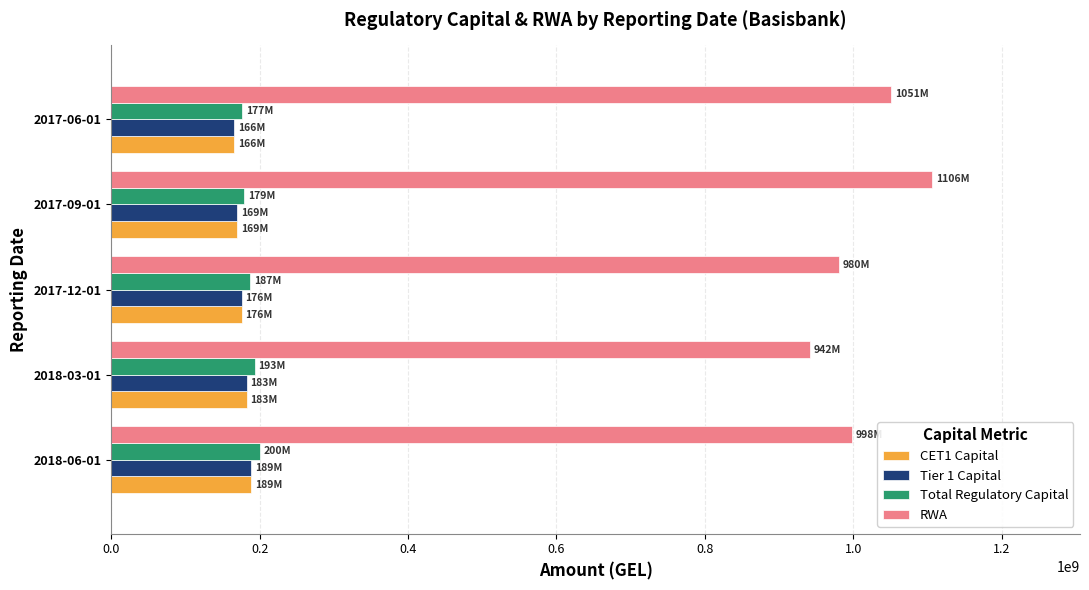

What is the sum of the Total Regulatory Capital values at 2017-06-01 and 2018-03-01?

369924041.7